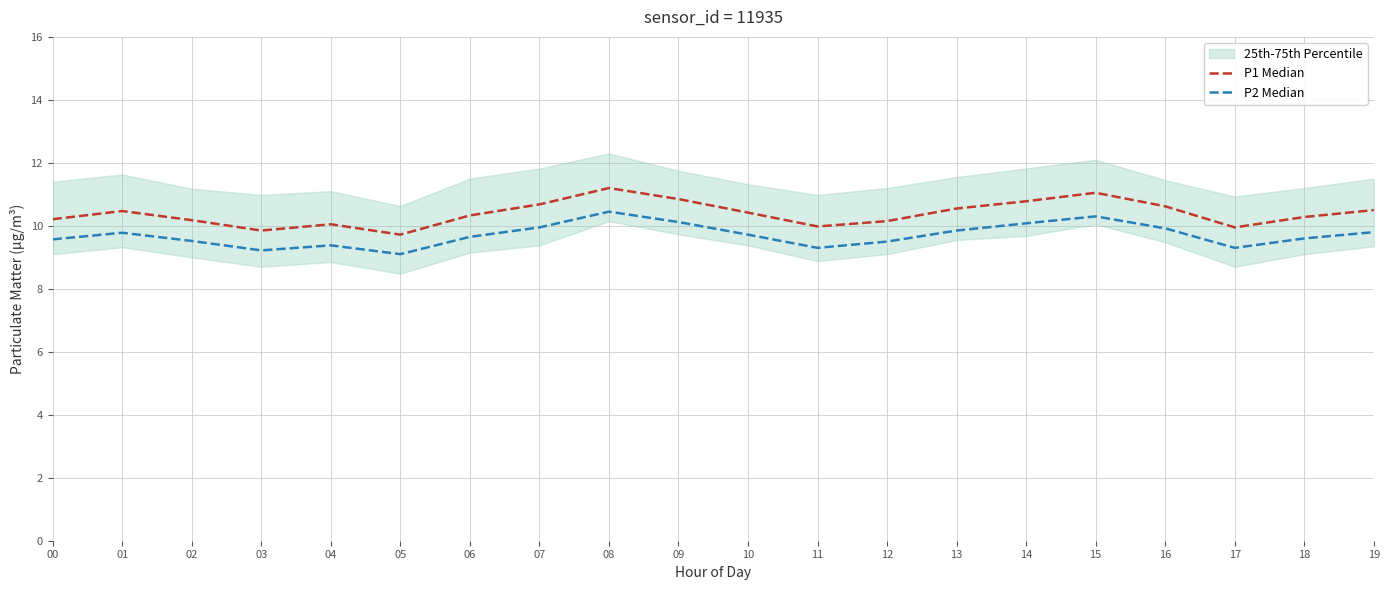

True or false: P2 Median has more than 0 interior local peaks.

True